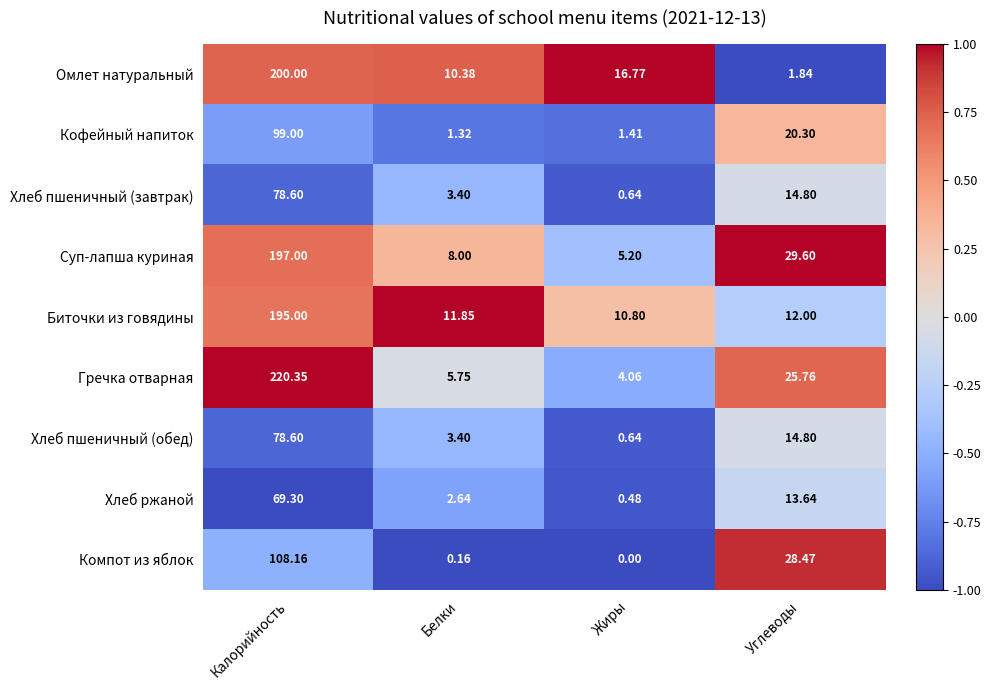

Where does the Омлет натуральный series first go above 16?

Калорийность